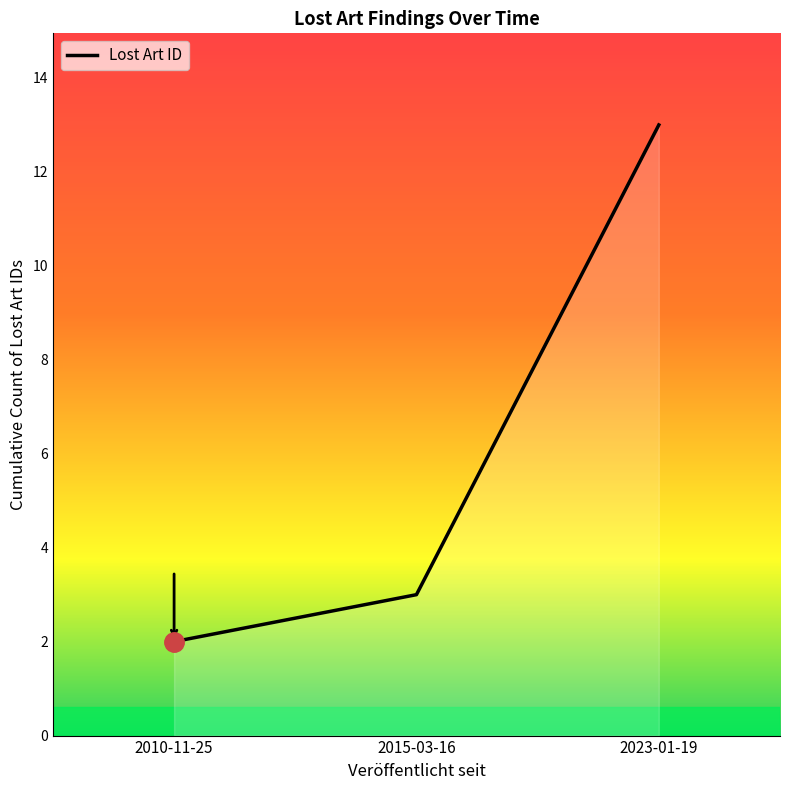

How many categories are shown in the chart?

3